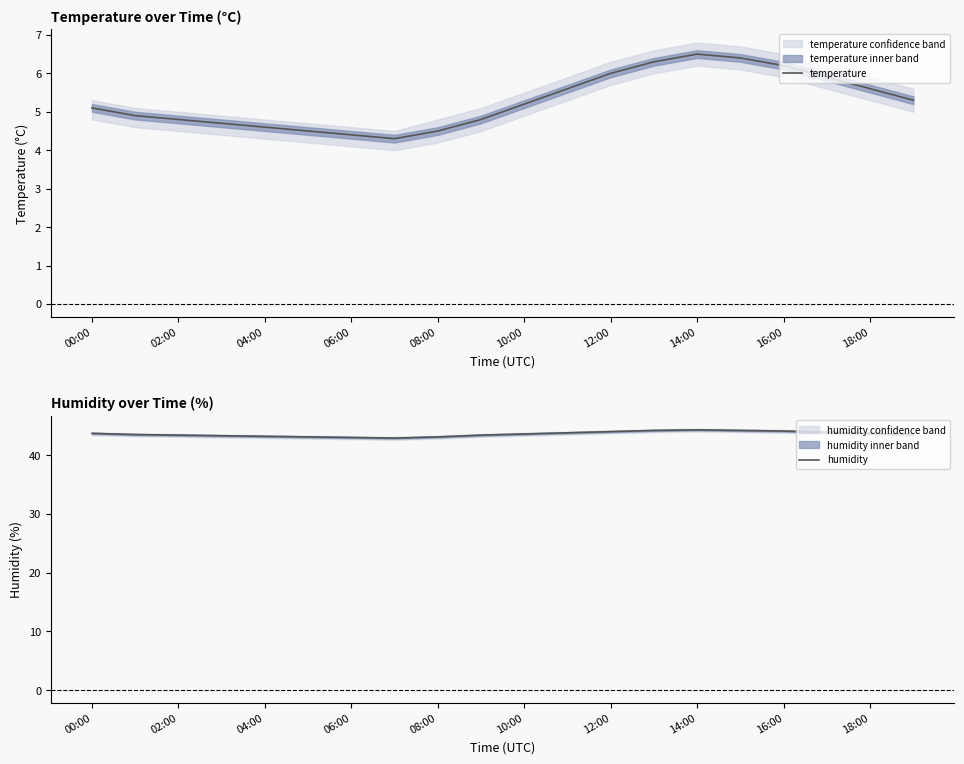

Is it true that temperature equals 7.8 at 02:00?

False